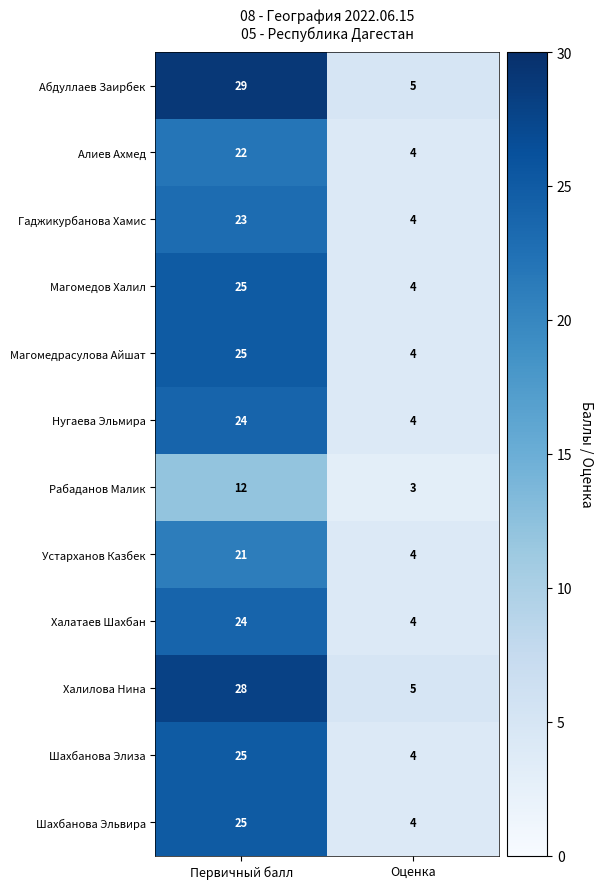

True or false: Халилова Нина has a value of 7 at Первичный балл.

False